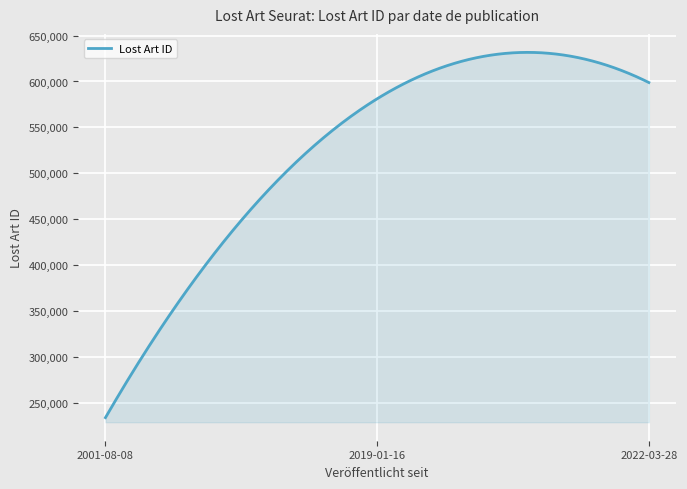

What is the maximum value shown in the chart?

631686.3